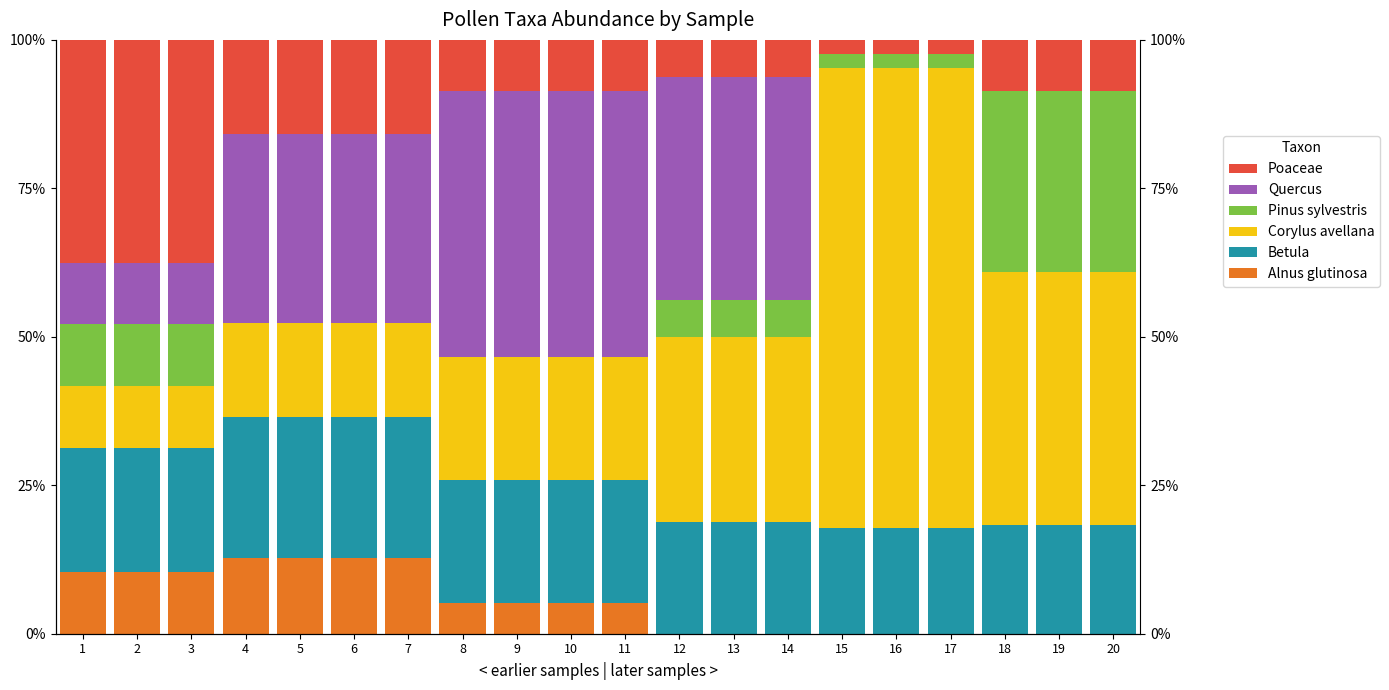

What is the maximum value for Betula?

23.8